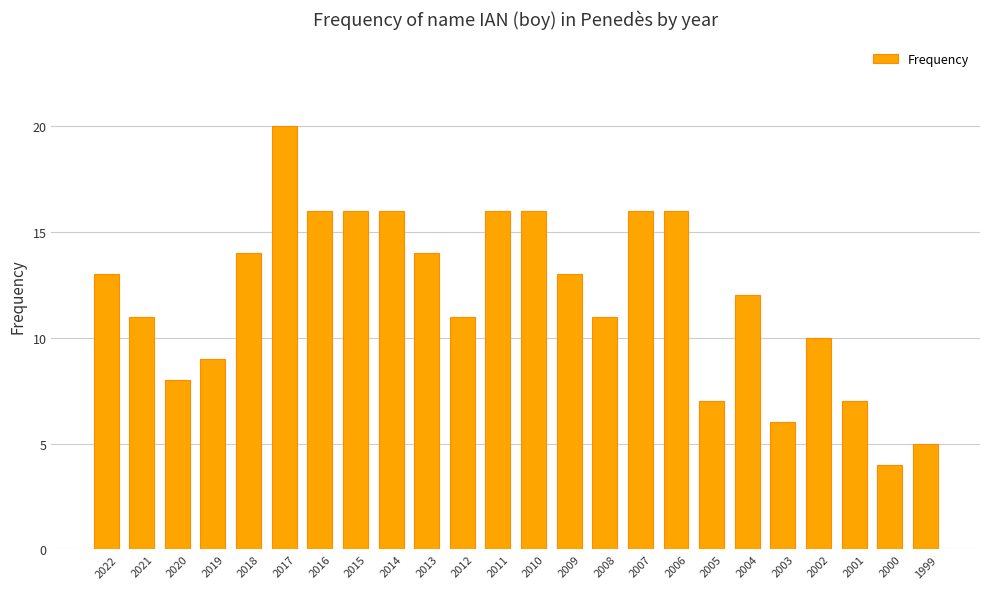

What value does the data have at 2009?

13